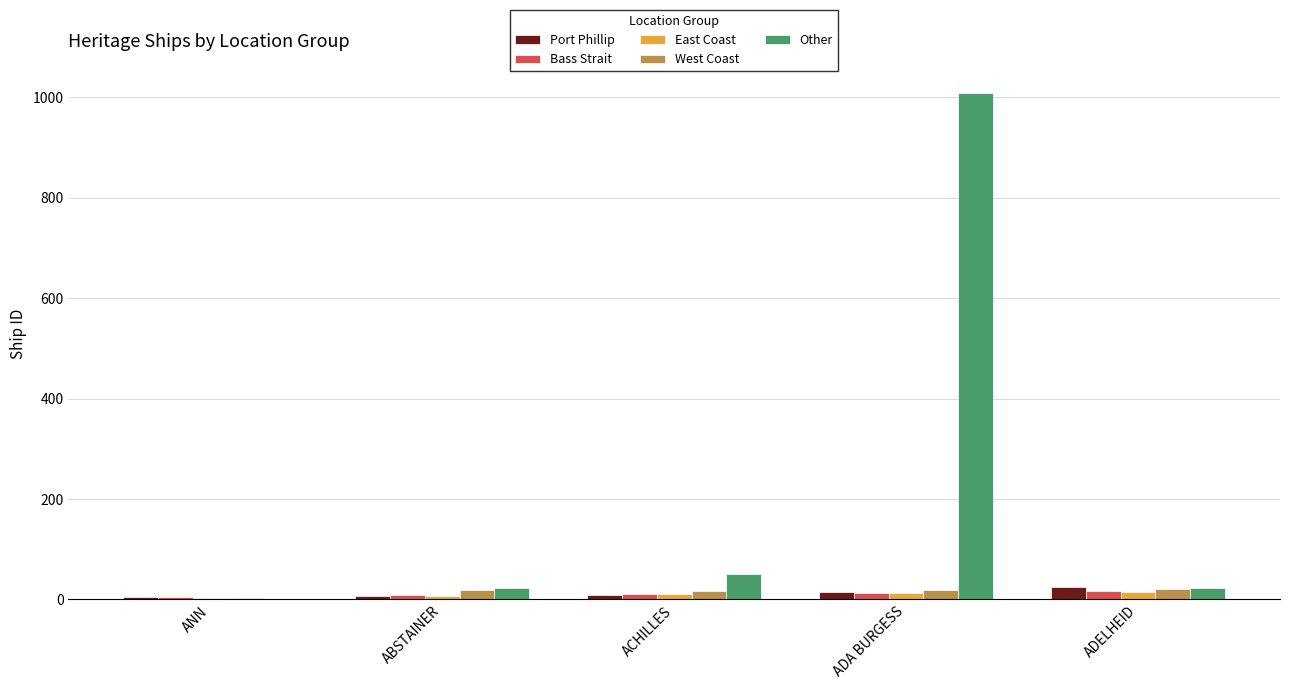

True or false: Other has a value of 372 at ADA BURGESS.

False